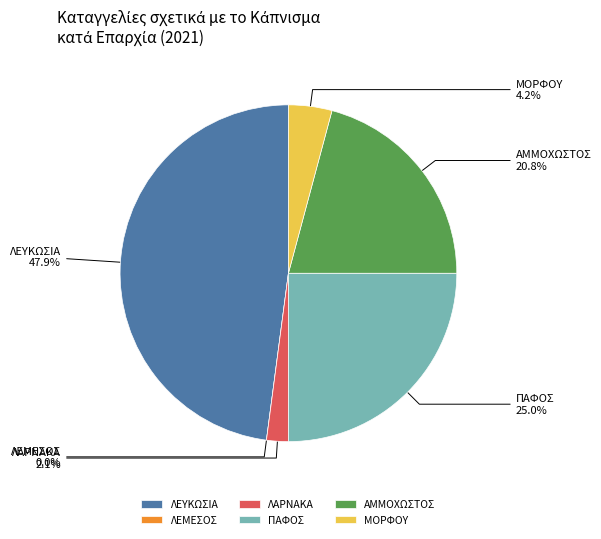

What is the total percentage of ΠΑΦΟΣ and ΛΕΥΚΩΣΙΑ?

72.9%